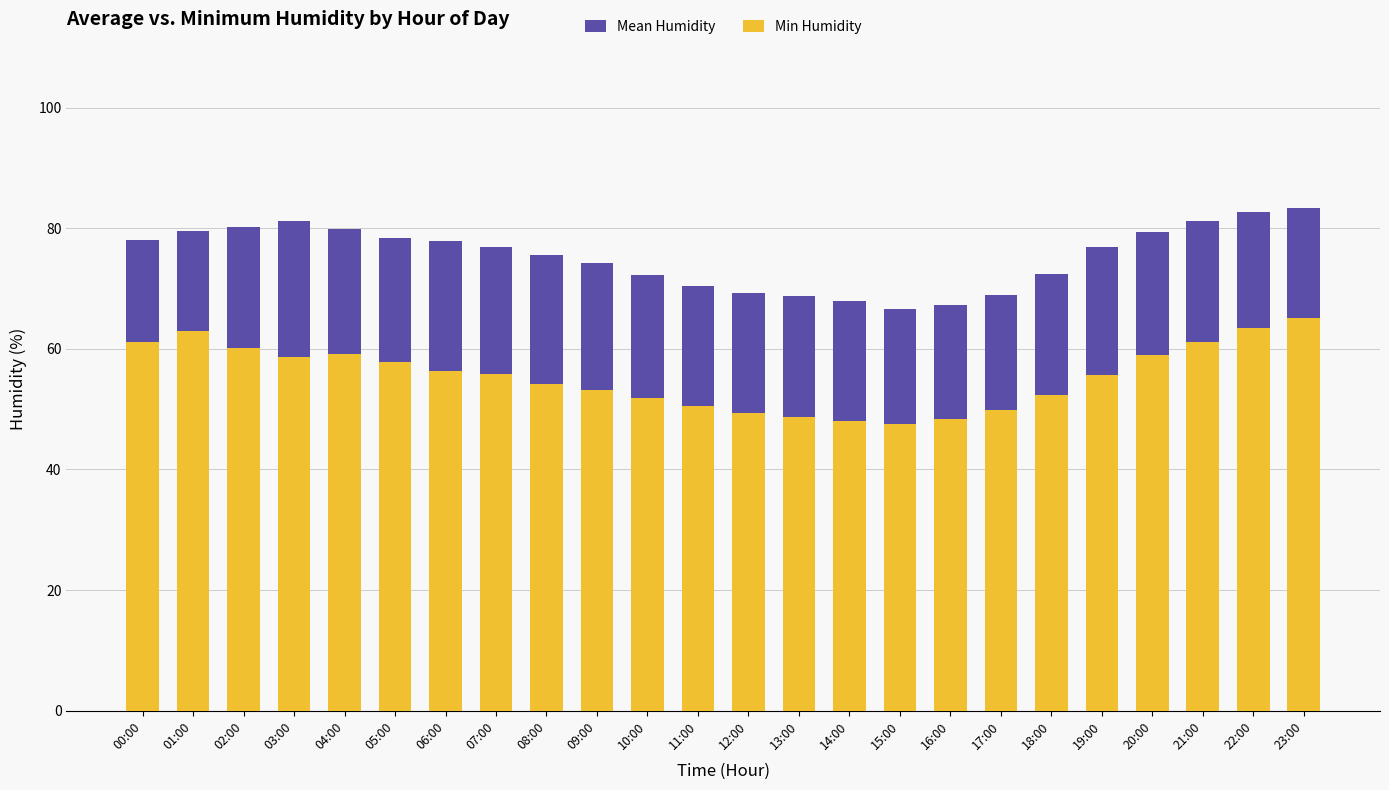

What is the label of the 6th bar from the right?

18:00